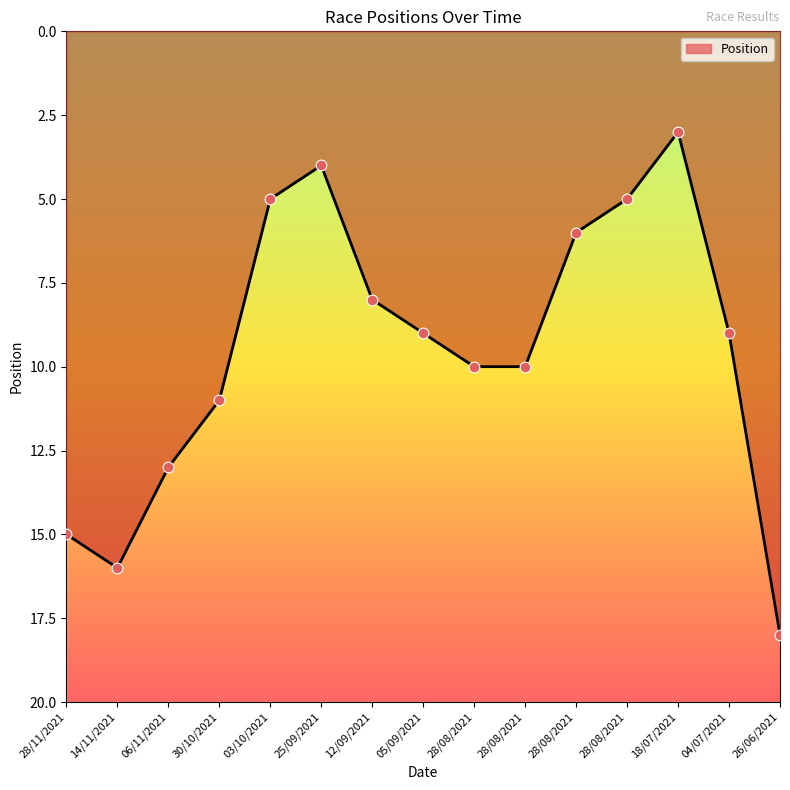

What is the change in value from 06/11/2021 to 30/10/2021?

-2